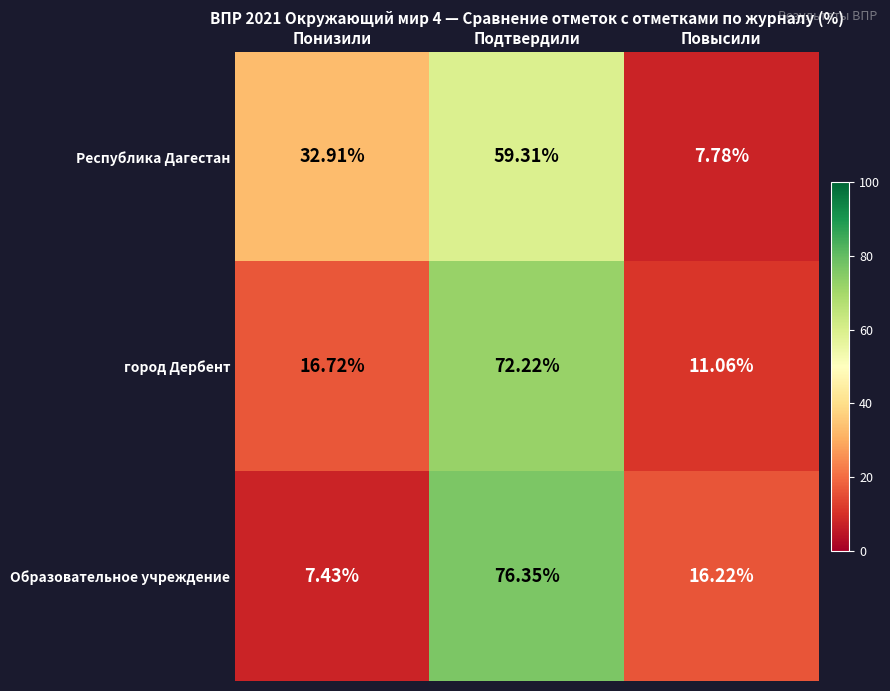

At which category is the sum across all series the highest?

Подтвердили